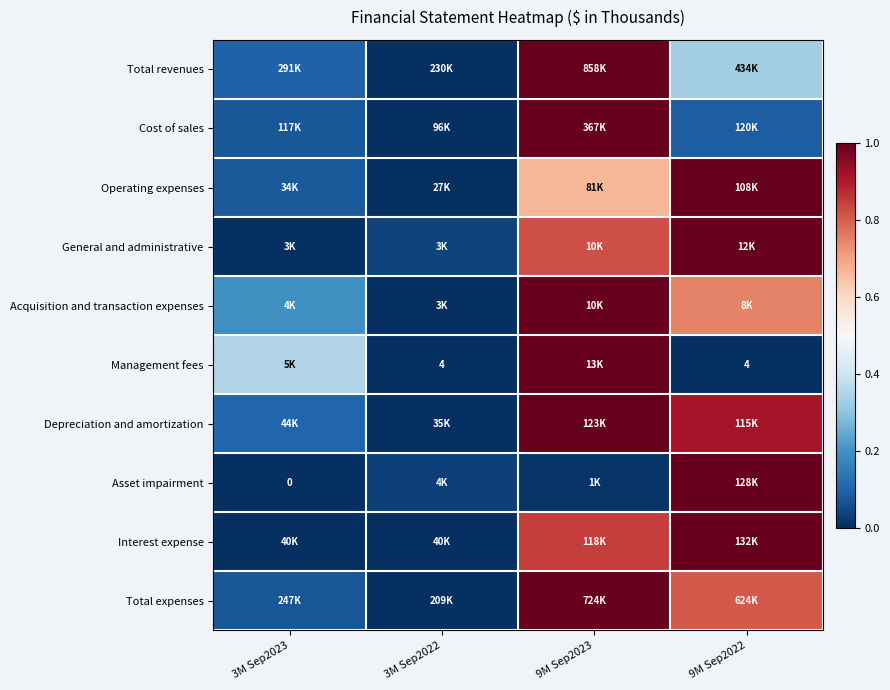

At which category is the sum across all series the highest?

9M Sep2023